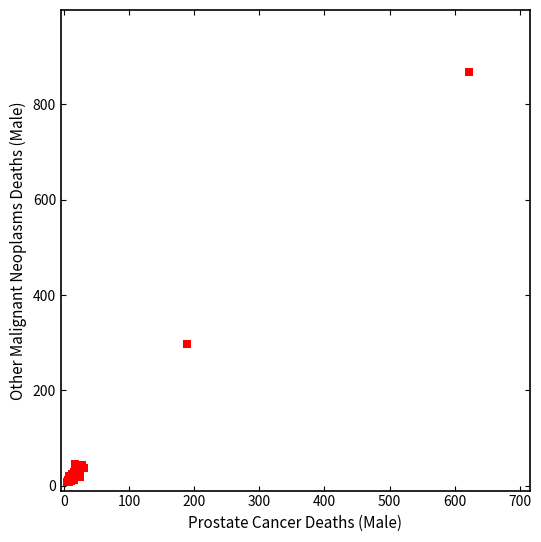

What Y value in the scatter plot is closest to 437?

298